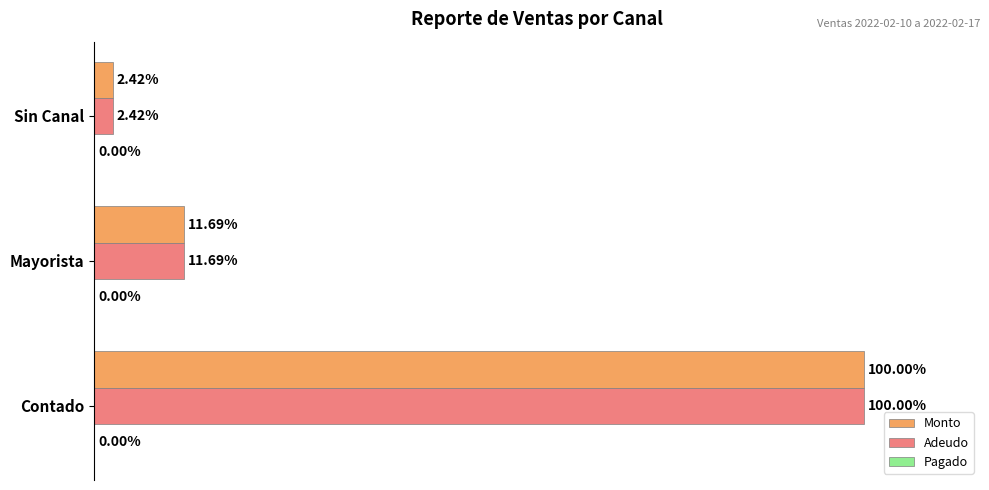

At which category is the sum across all series the highest?

Contado